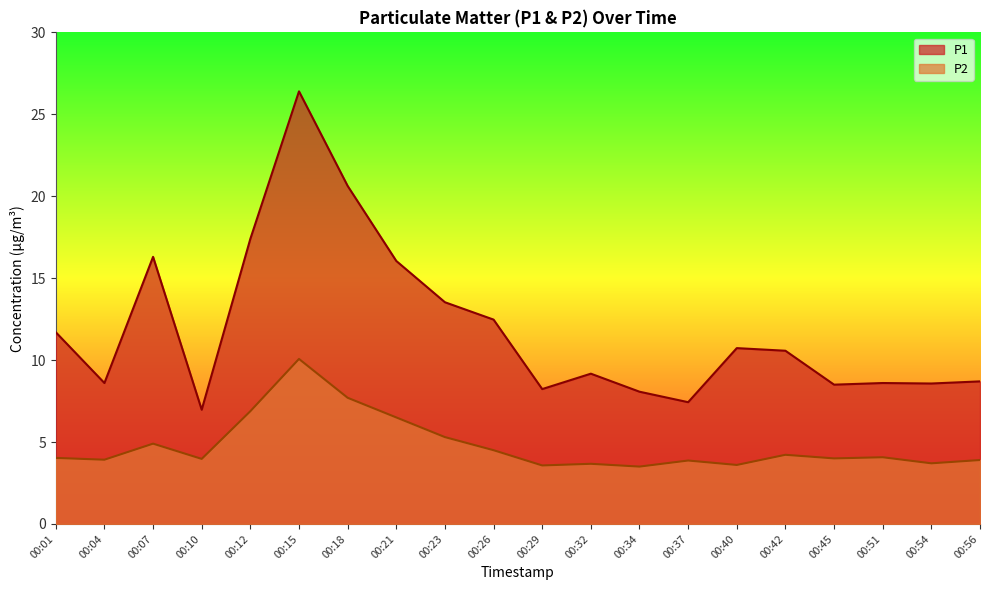

What is the value of the P2 point at the 8th from the left?

6.5